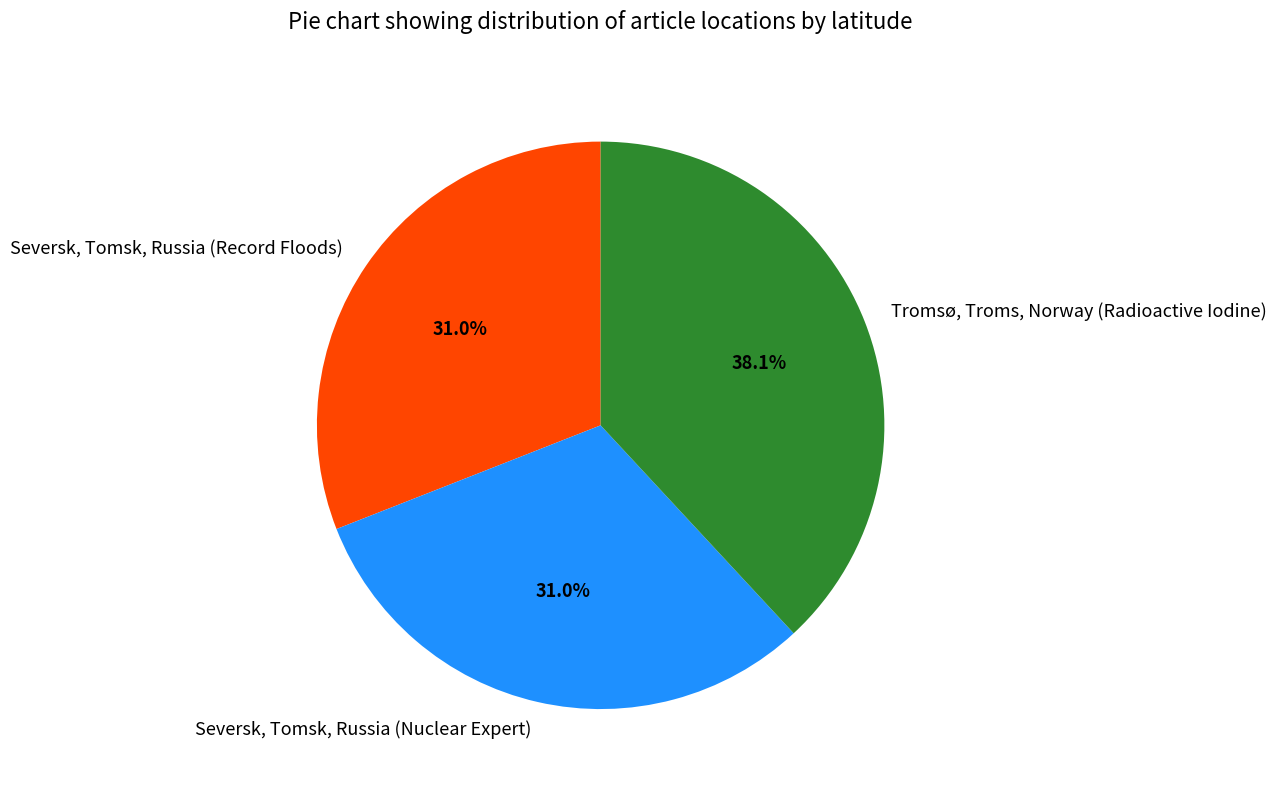

The Seversk, Tomsk, Russia (Nuclear Expert) slice represents 31% of the pie. True or false?

True